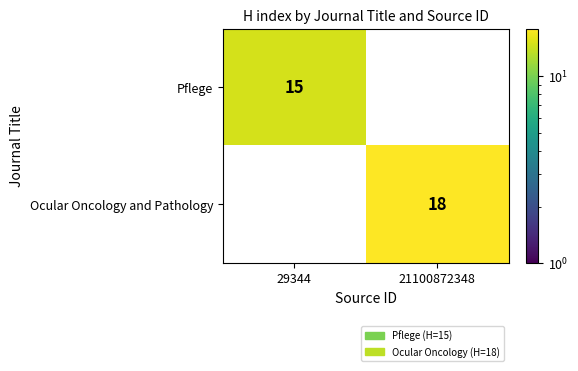

How many positive values does the Ocular Oncology and Pathology series have?

1